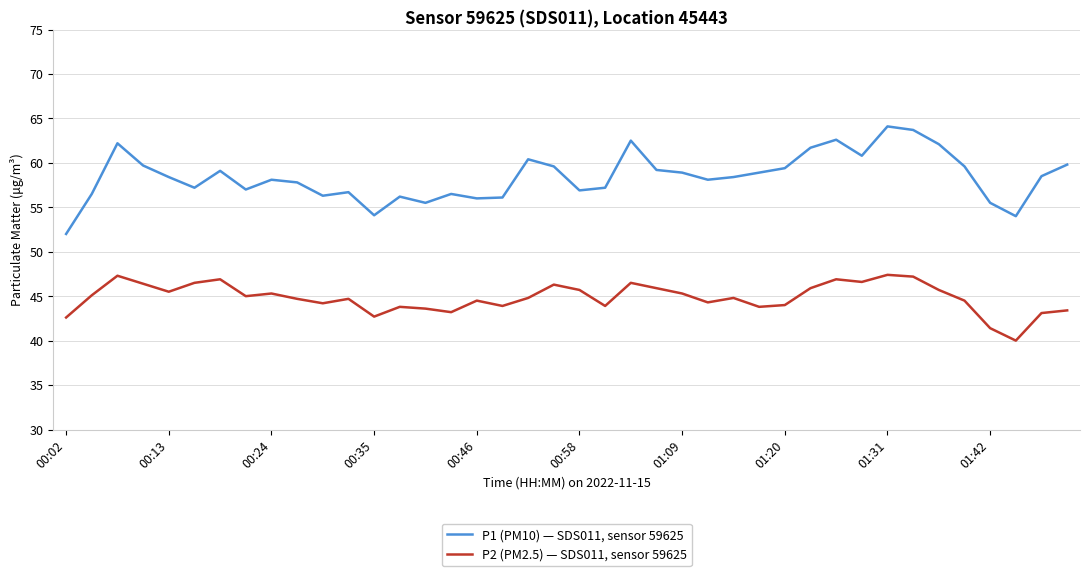

What is the difference between the maximum and minimum values in the P1 (PM10) — SDS011, sensor 59625 series?

12.1